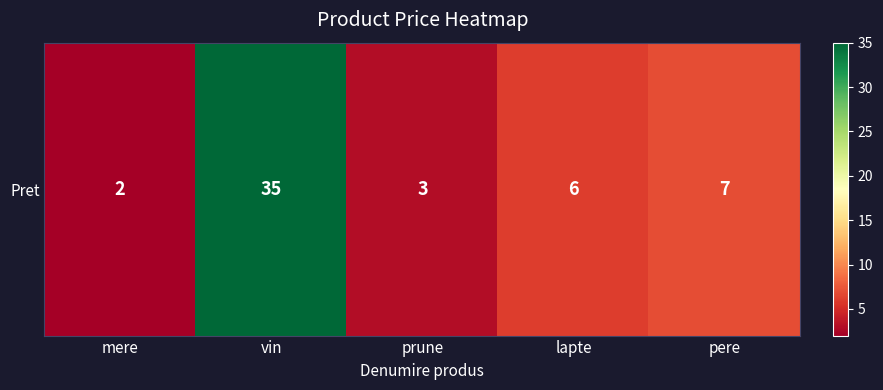

Read the value at pere, to the nearest 5.

5